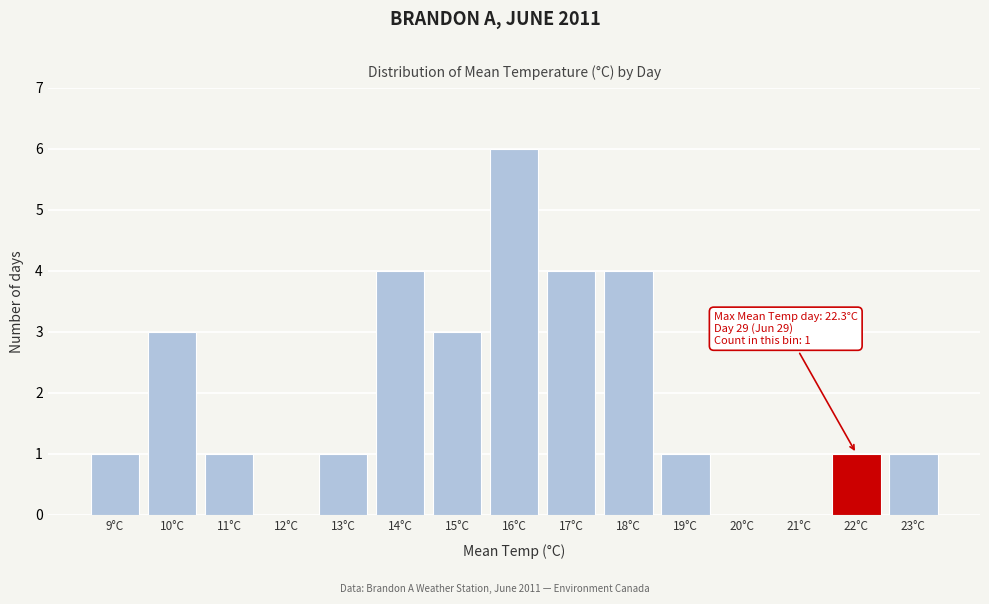

Reading left to right, list all the values displayed in this chart.

9°C=1	10°C=3	11°C=1	12°C=0	13°C=1	14°C=4	15°C=3	16°C=6	17°C=4	18°C=4	19°C=1	20°C=0	21°C=0	22°C=1	23°C=1